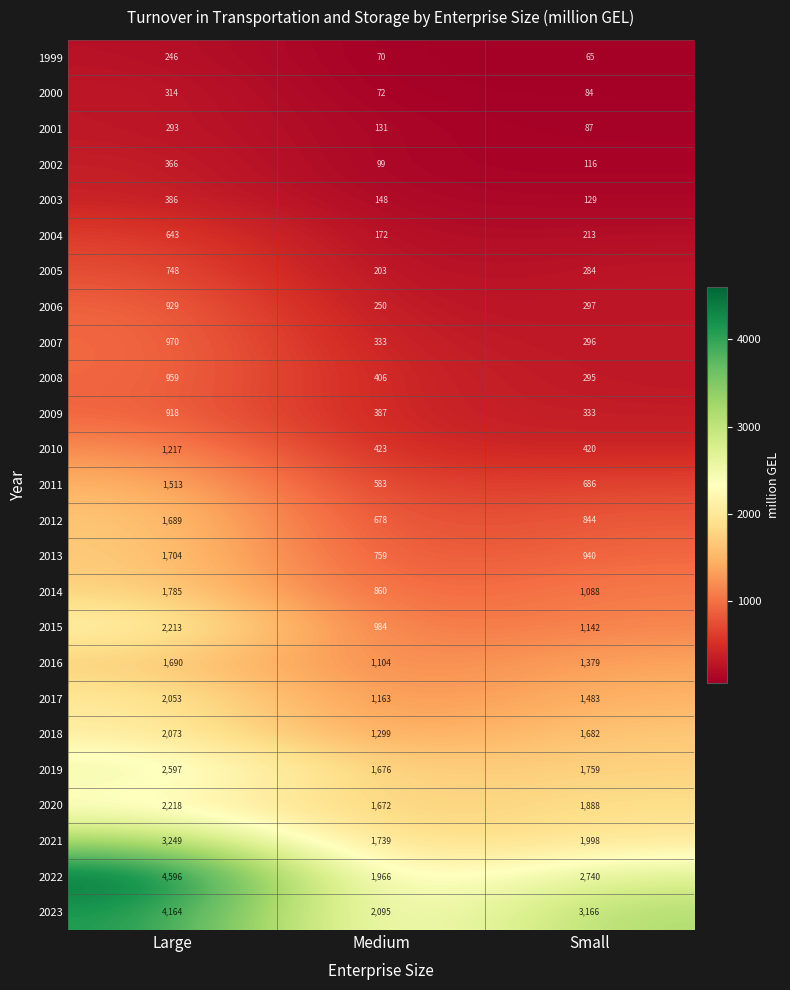

Is it true that 2000 equals 72 at Medium?

True